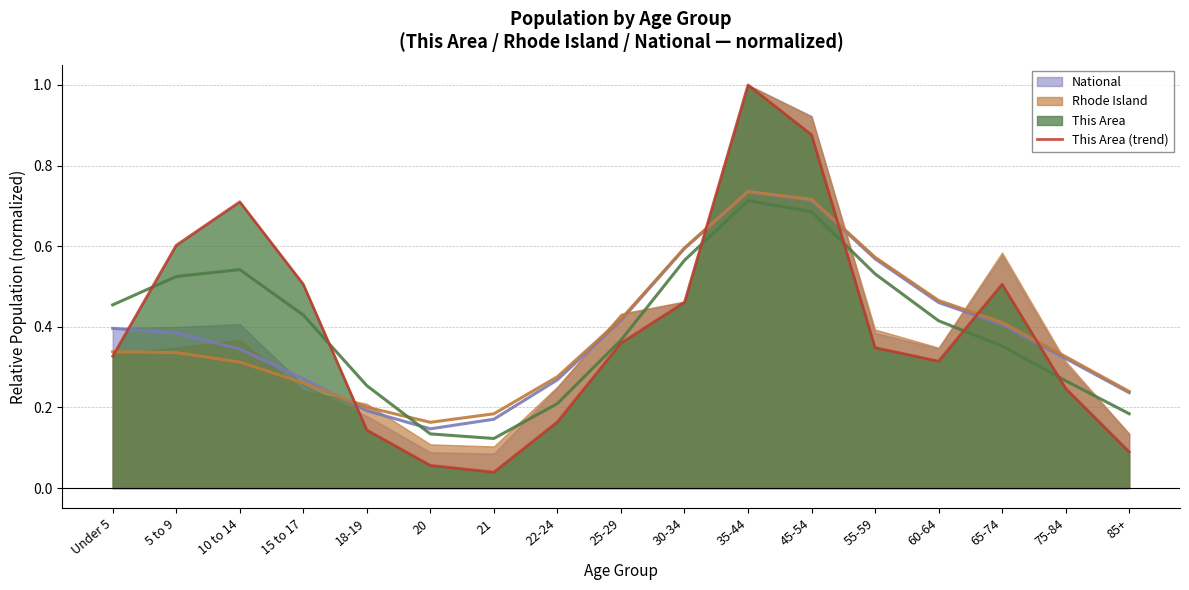

What position from the right is 65-74?

3